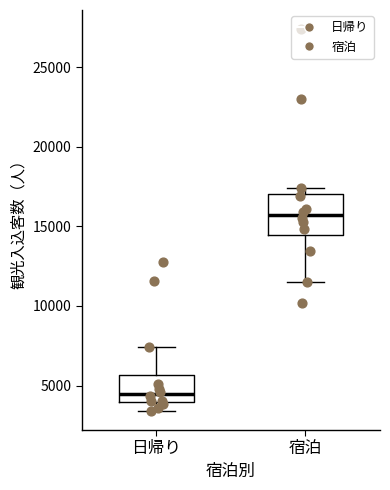

Which box's median line is the highest?

宿泊